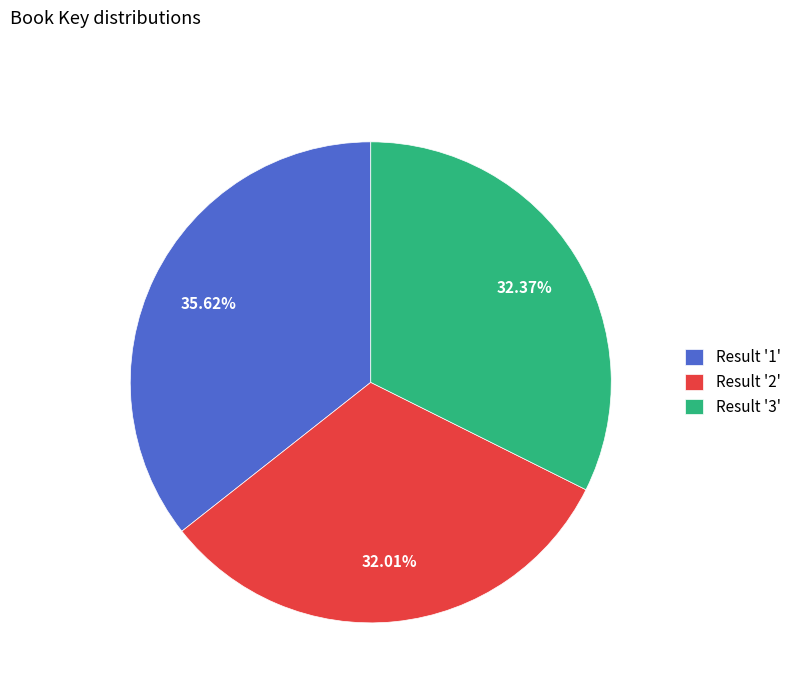

Between Result '1' and Result '2', which is larger?

Result '1'